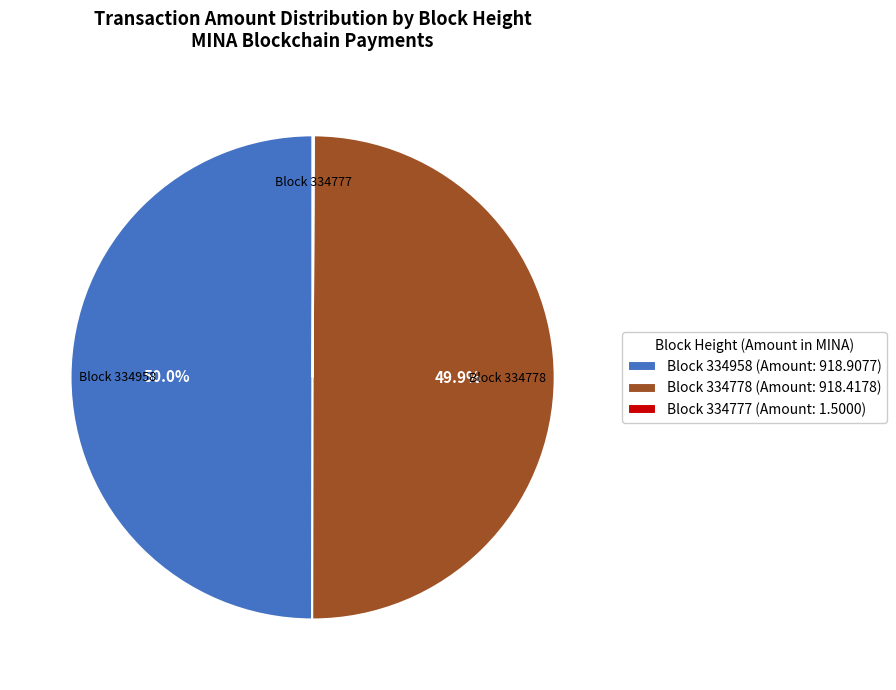

Combined, do Block 334958 (Amount: 918.9077) and Block 334778 (Amount: 918.4178) account for over 50%?

Yes